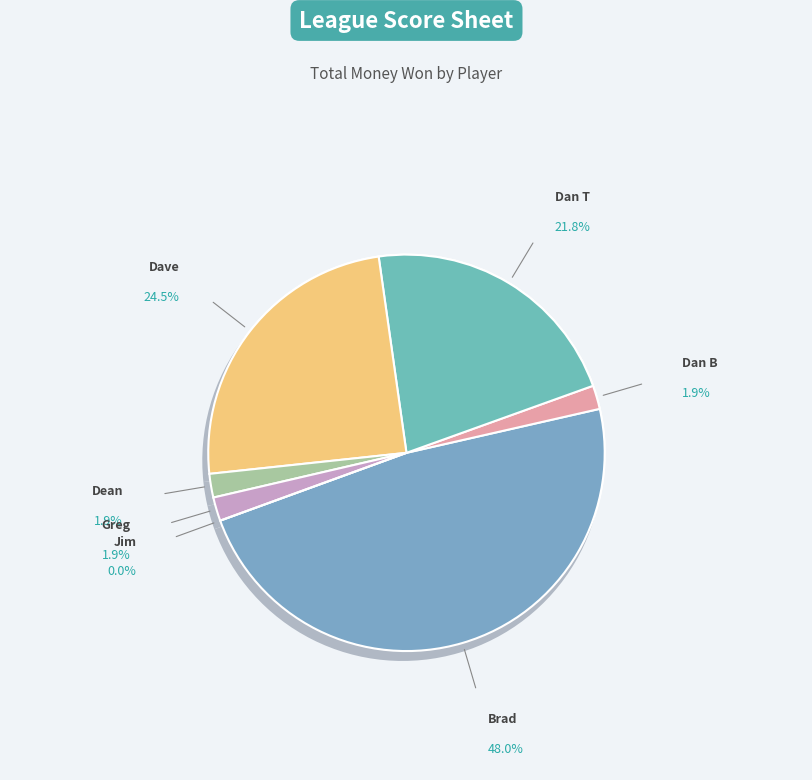

How many segments does this pie chart have?

7